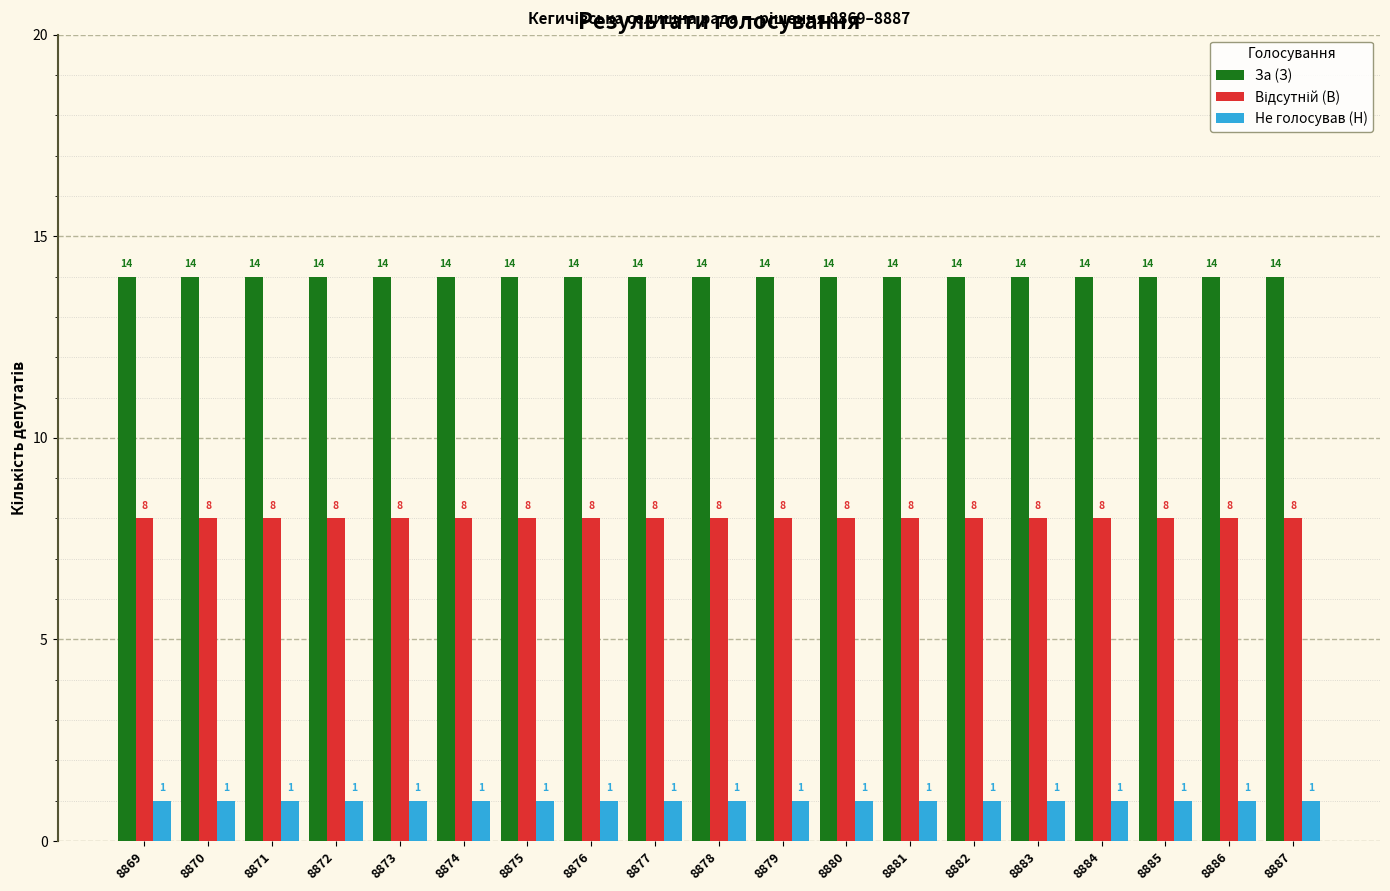

What is the value of the Не голосував (Н) bar at the 12th from the left?

1